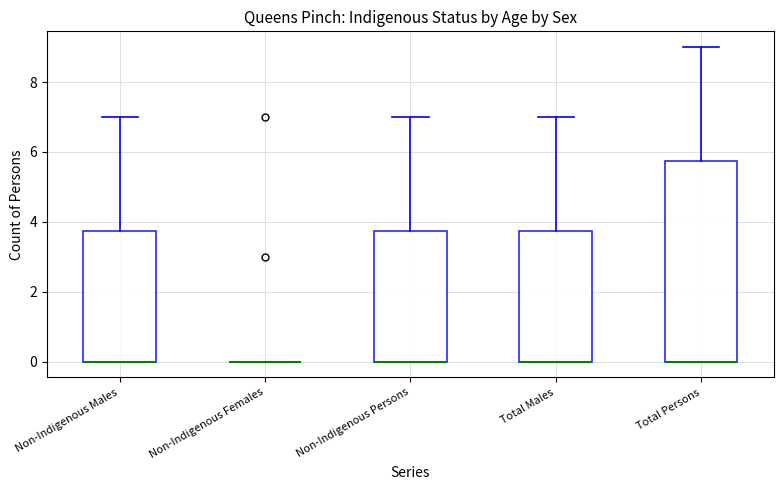

Reading left to right, read every box against the y-axis: the position of its median line, the range the box covers, and the ends of its whiskers. The values are not printed on the chart, so give them approximately, as read against the axis.

Non-Indigenous Males: median 0.0 (drawn on the box's lower edge), box 0.0 to 3.8, whiskers 0.0 to 7.0
Non-Indigenous Females: box collapsed to a line at 0.0, whiskers 0.0 to 0.0
Non-Indigenous Persons: median 0.0 (drawn on the box's lower edge), box 0.0 to 3.8, whiskers 0.0 to 7.0
Total Males: median 0.0 (drawn on the box's lower edge), box 0.0 to 3.8, whiskers 0.0 to 7.0
Total Persons: median 0.0 (drawn on the box's lower edge), box 0.0 to 5.8, whiskers 0.0 to 9.0